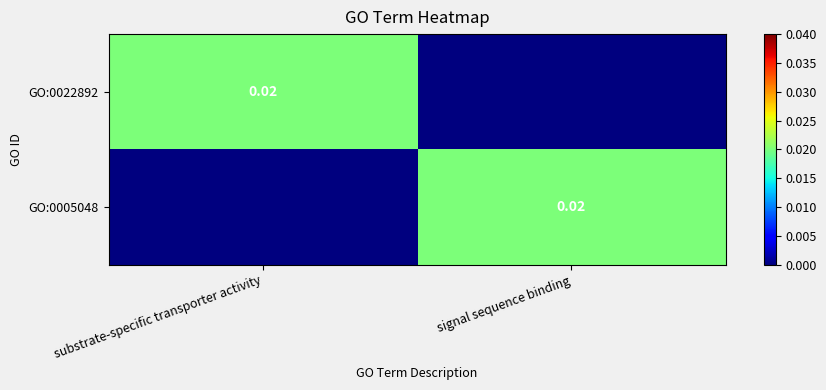

The GO:0022892 series shows 0.0 at substrate-specific transporter activity. True or false?

False